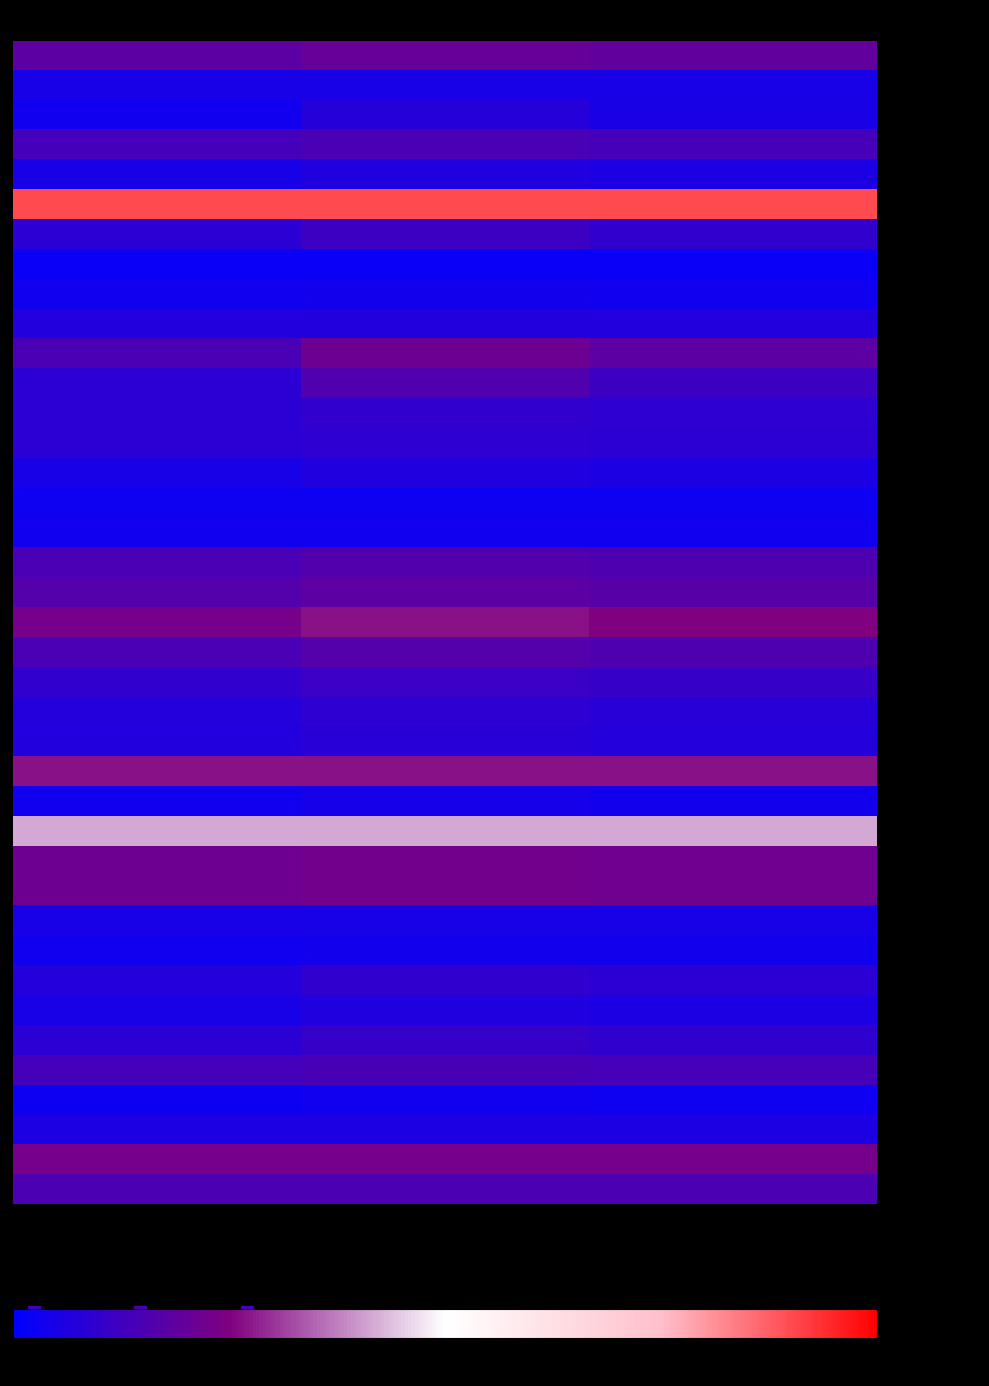

At how many categories does at least one series exceed 37?

3